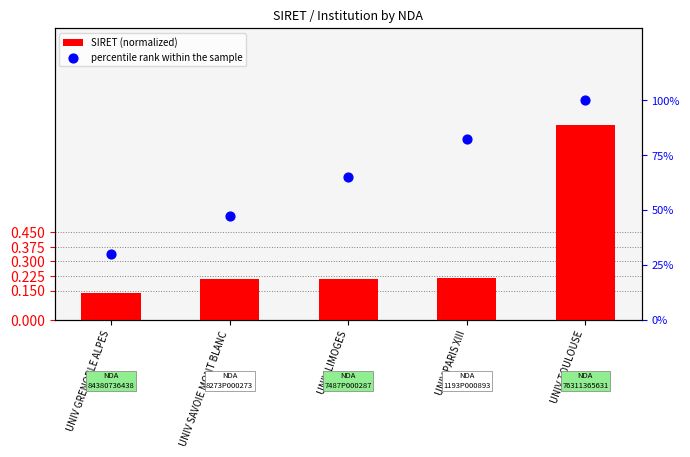

Is the value of SIRET (normalized) at UNIV SAVOIE MONT BLANC greater than the value of percentile rank within the sample at UNIV TOULOUSE?

No